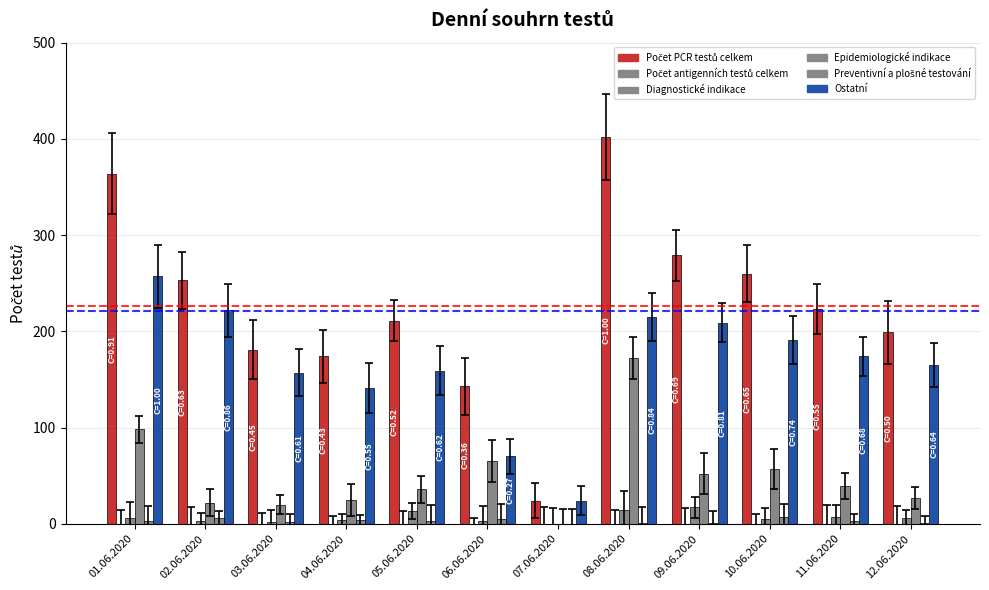

How many series are shown in this chart?

5